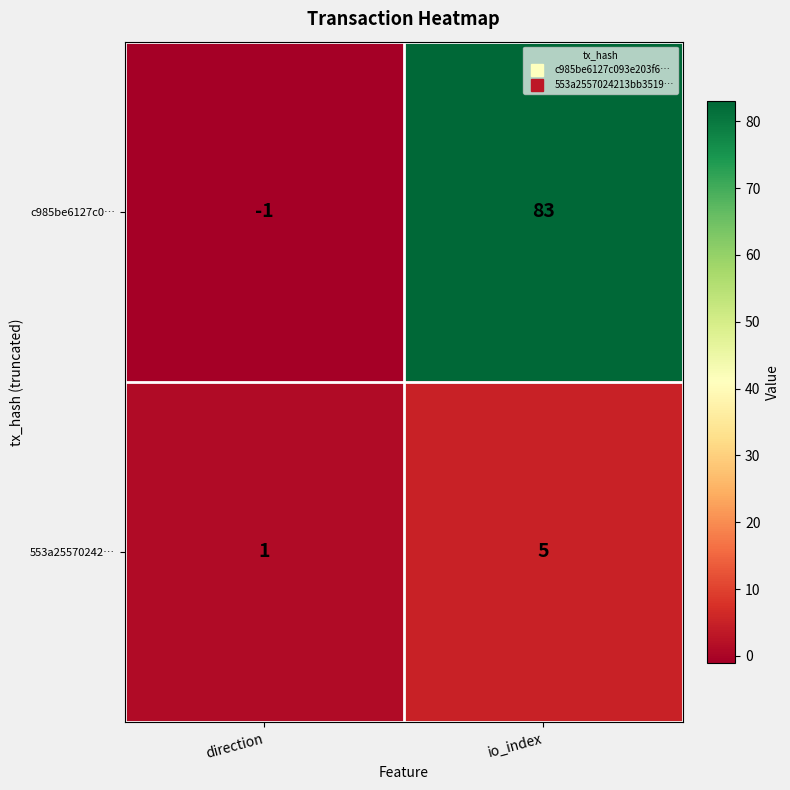

What is the total value across all series at io_index?

88